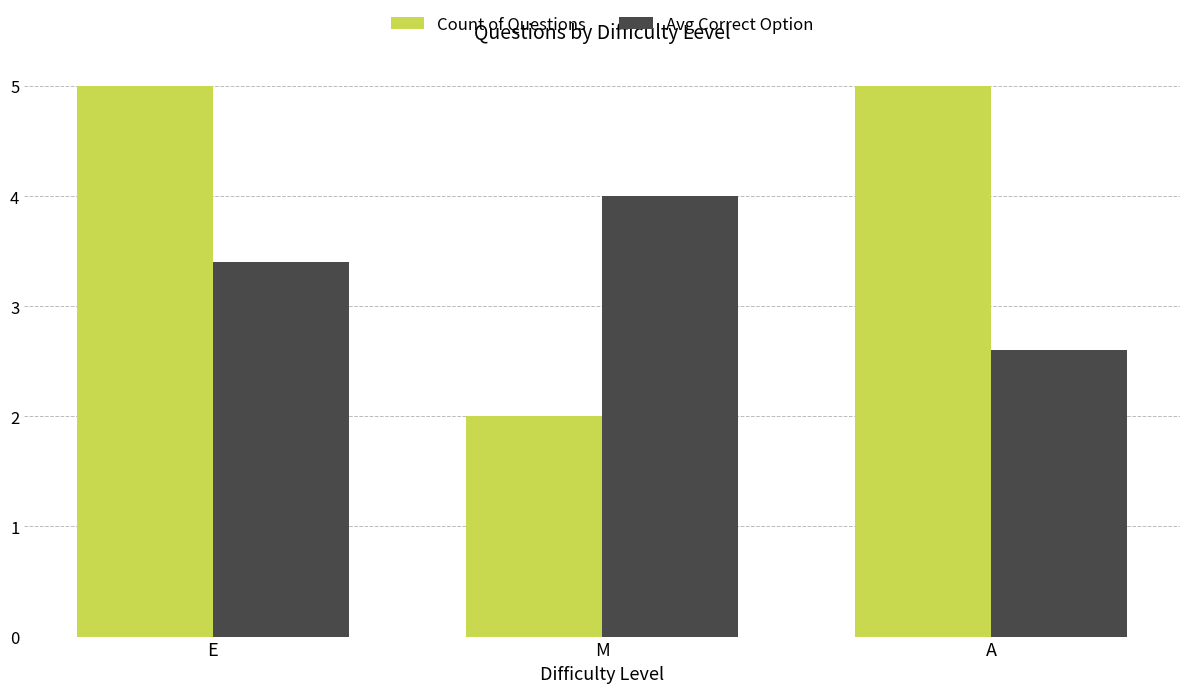

Is it true that Avg Correct Option equals 3.4 at E?

True